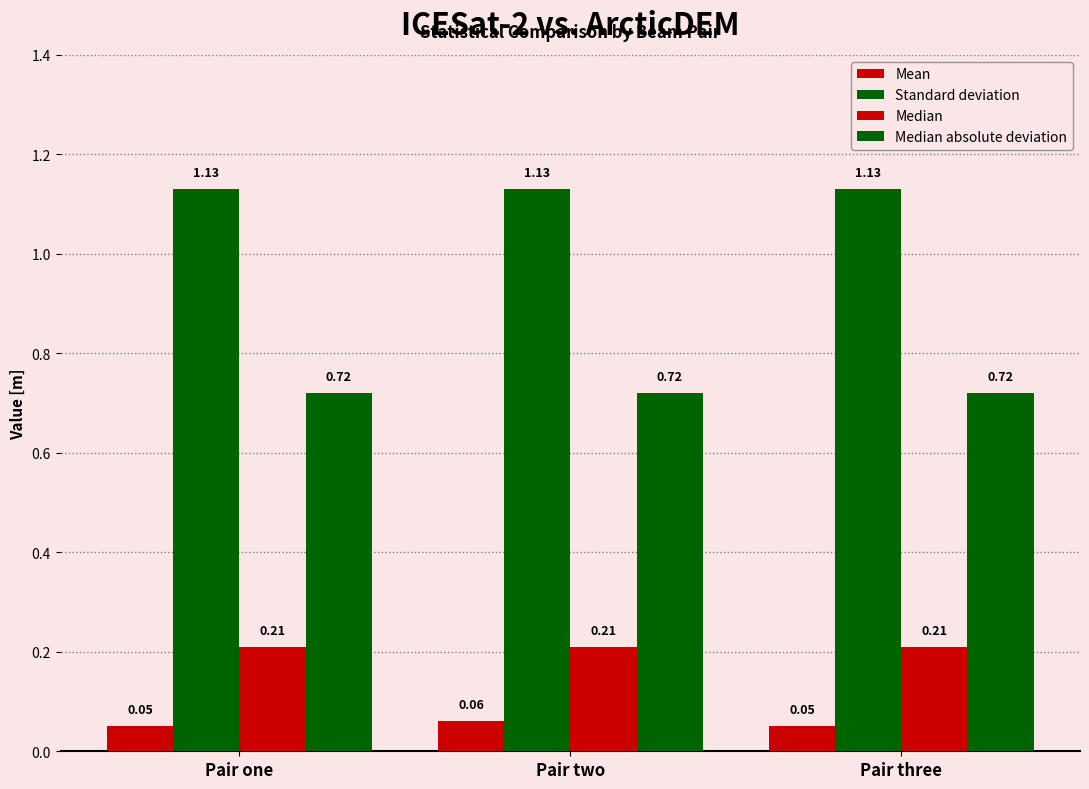

What is the total value across all series at Pair three?

2.1